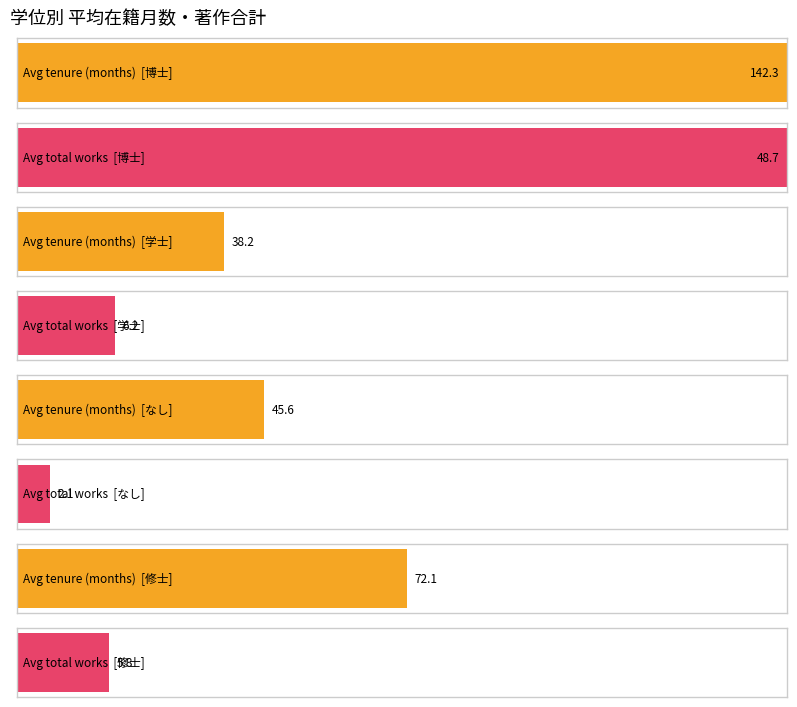

The value of max_著作合計 at 学士 is 31. True or false?

False